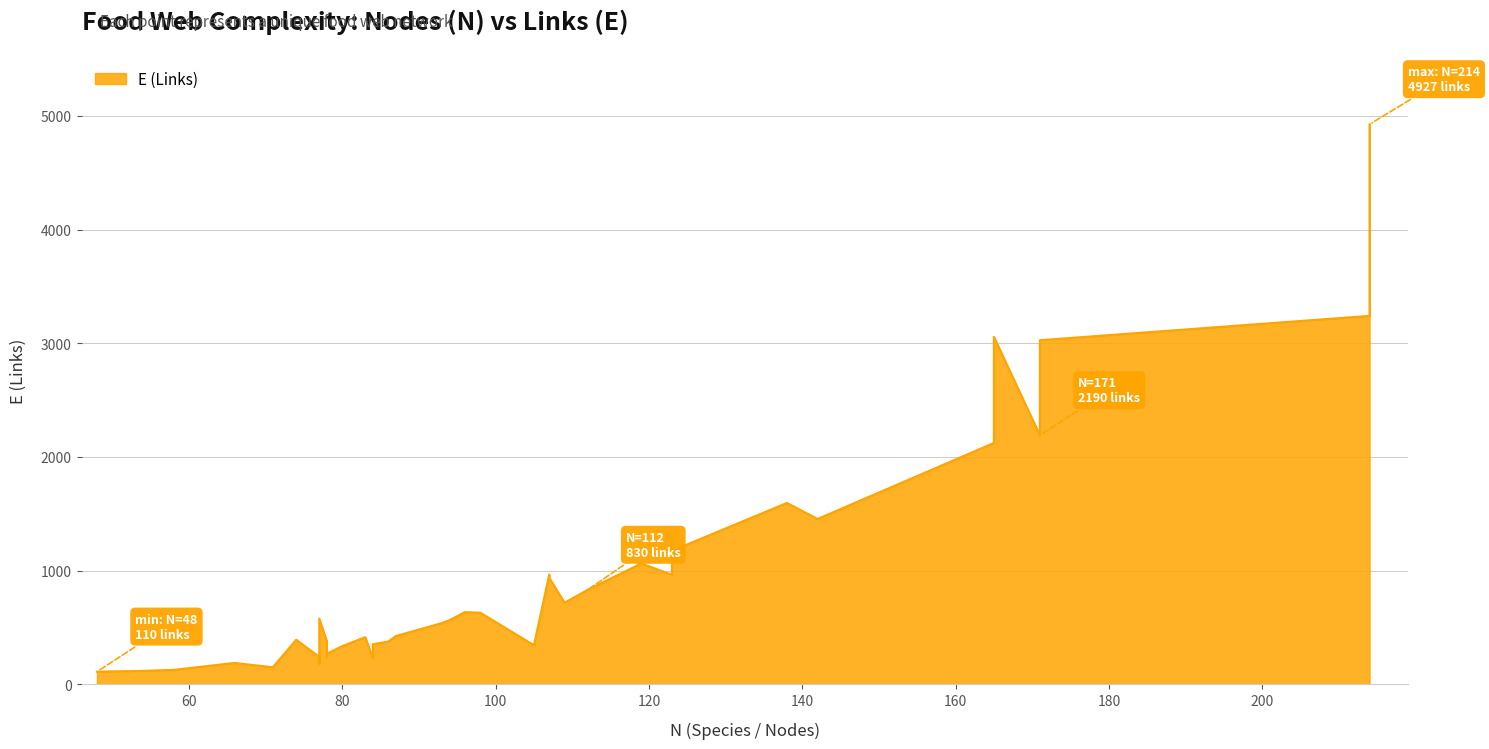

What is the sum of all values?

37483